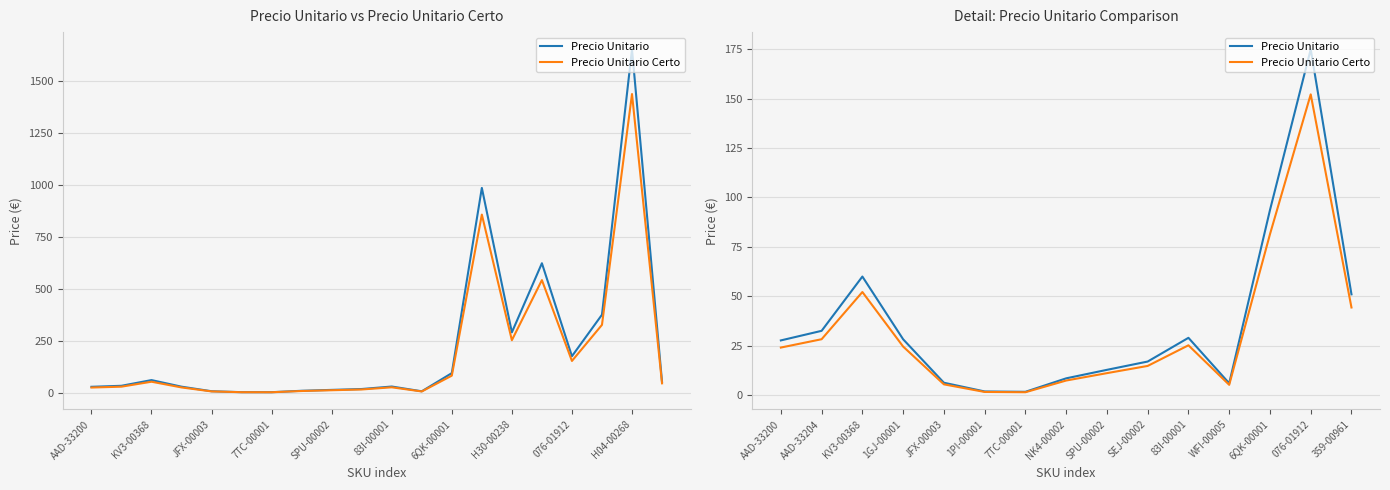

What is the sum of all Precio Unitario Certo values?

479.3